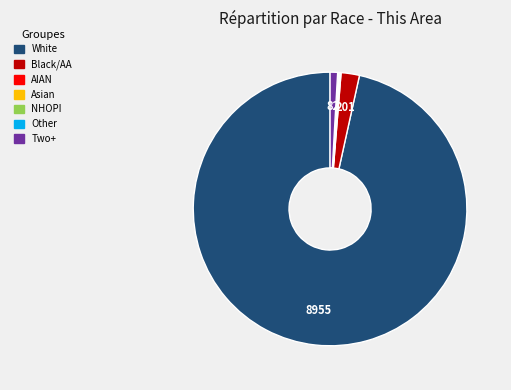

Is there a majority slice in this chart?

Yes